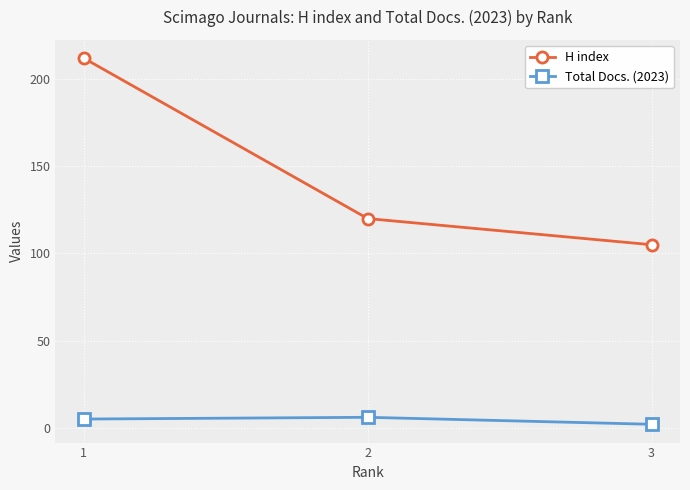

Which category has the lowest value in the H index series?

3